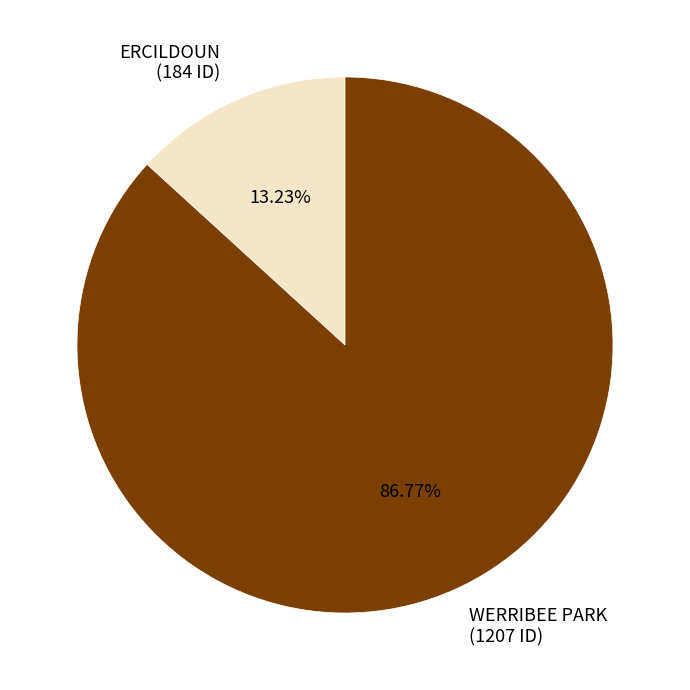

What is the largest slice in the pie chart?

WERRIBEE PARK